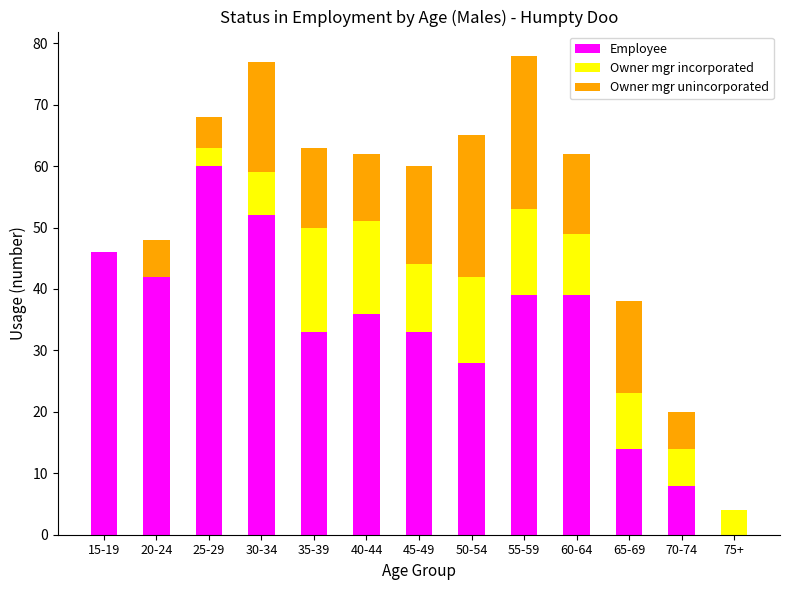

Are the bars horizontal?

No